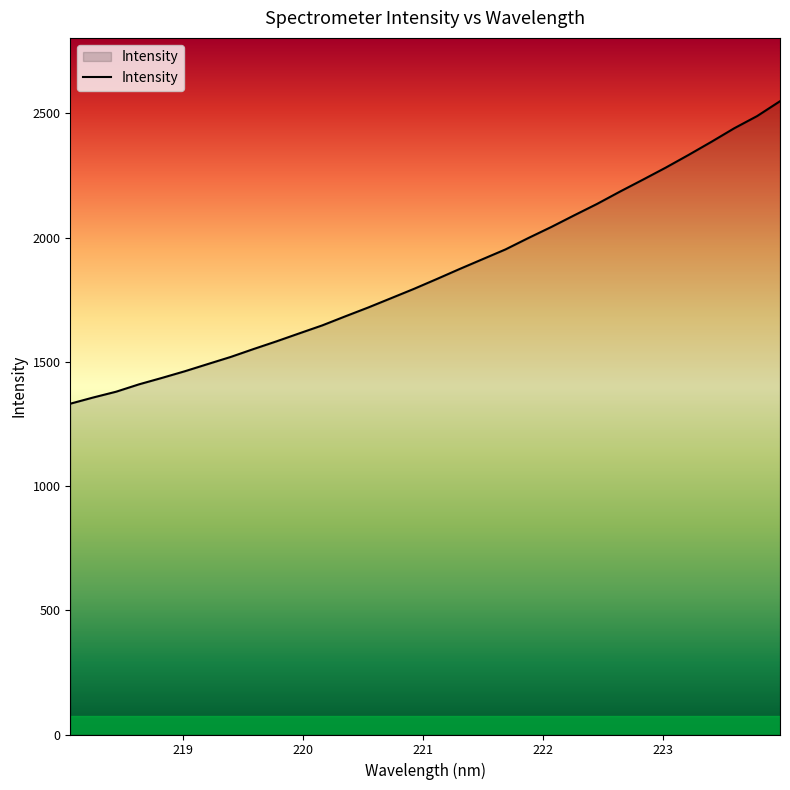

What is the minimum value shown in the chart?

1331.7